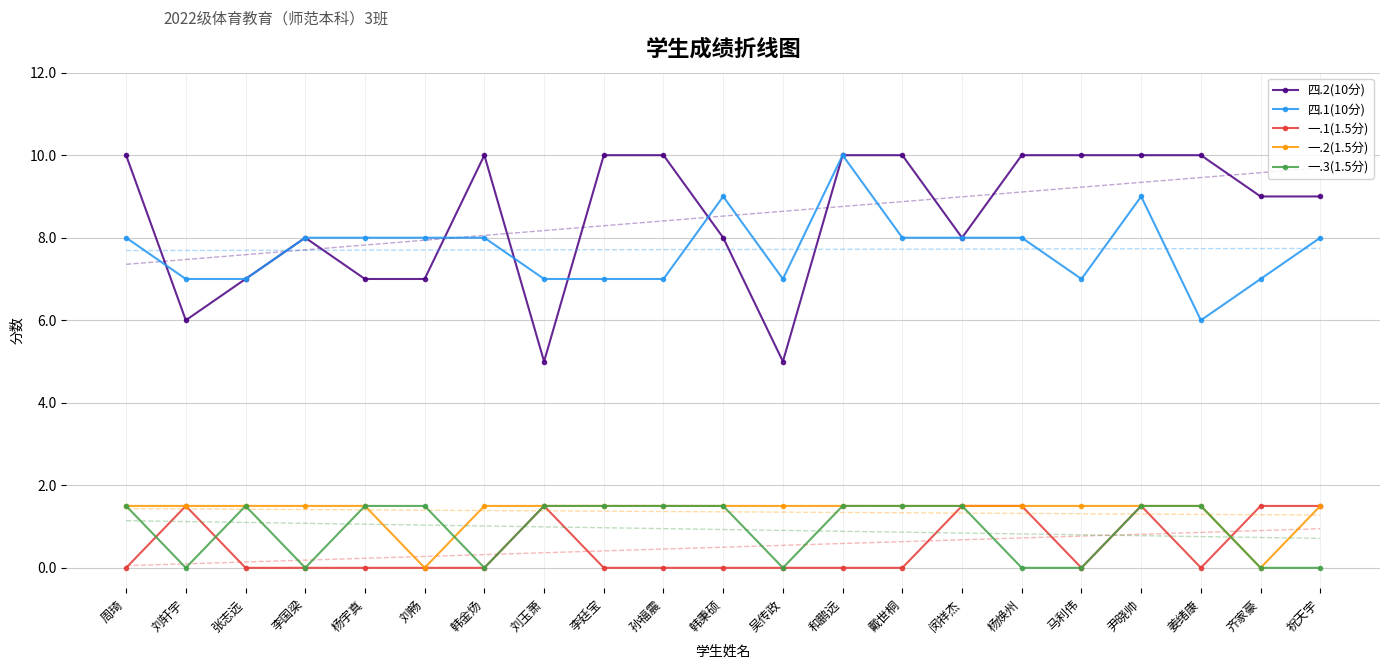

How many lines are shown in the chart?

5